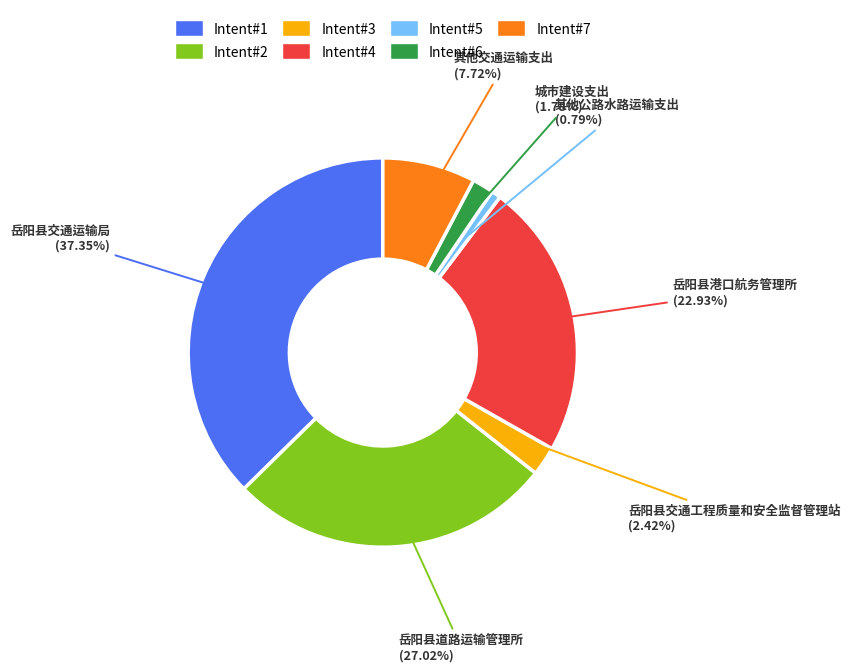

Does any single category account for the majority?

No